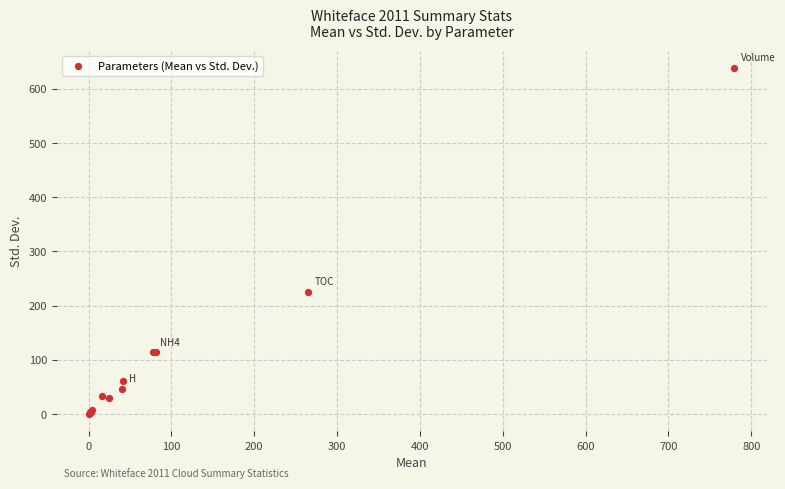

What Y value in the scatter plot is closest to 319?

226.1